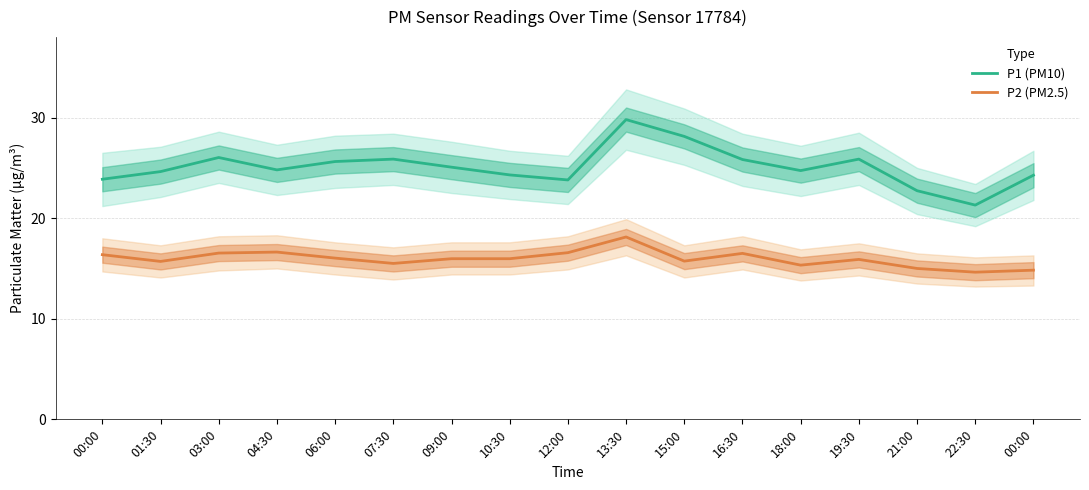

How many values in the P1 (PM10) series are below 24?

4